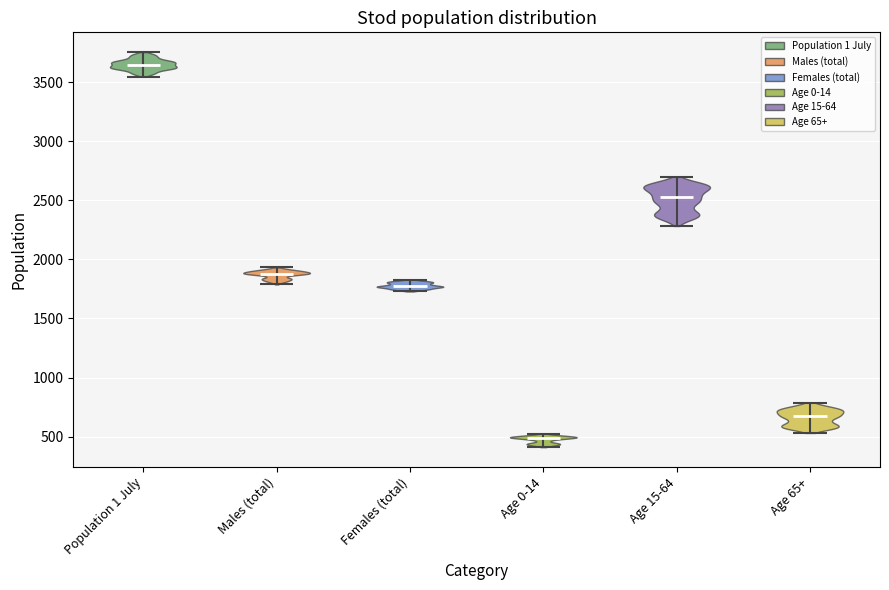

Reading left to right, read every violin against the y-axis: where its median line is, and the lowest and highest points it reaches. The values are not printed on the chart, so give them approximately, as read against the axis.

Population 1 July: median line 3650, lowest point 3550, highest point 3750
Males (total): median line 1900, lowest point 1800, highest point 1950
Females (total): median line 1750, lowest point 1750, highest point 1850
Age 0-14: median line 500, lowest point 400, highest point 500
Age 15-64: median line 2550, lowest point 2300, highest point 2700
Age 65+: median line 650, lowest point 550, highest point 800